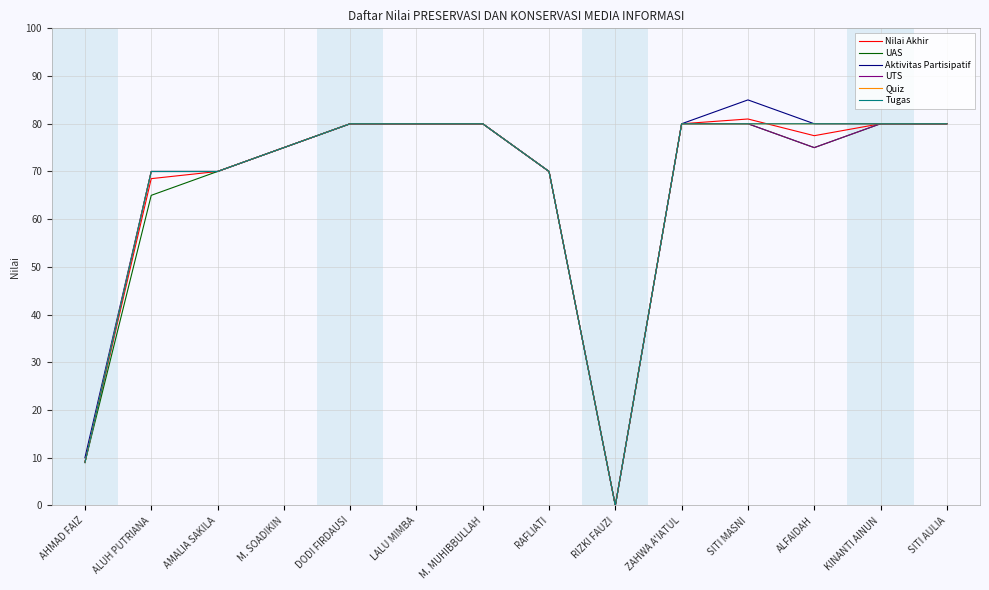

List the labels in order of Nilai Akhir value, smallest first.

RIZKI FAUZI, AHMAD FAIZ, ALUH PUTRIANA, AMALIA SAKILA, RAFLIATI, M. SOADIKIN, ALFAIDAH, DODI FIRDAUSI, LALU MIMBA, M. MUHIBBULLAH, ZAHWA A'IATUL, KINANTI AINUN, SITI AULIA, SITI MASNI